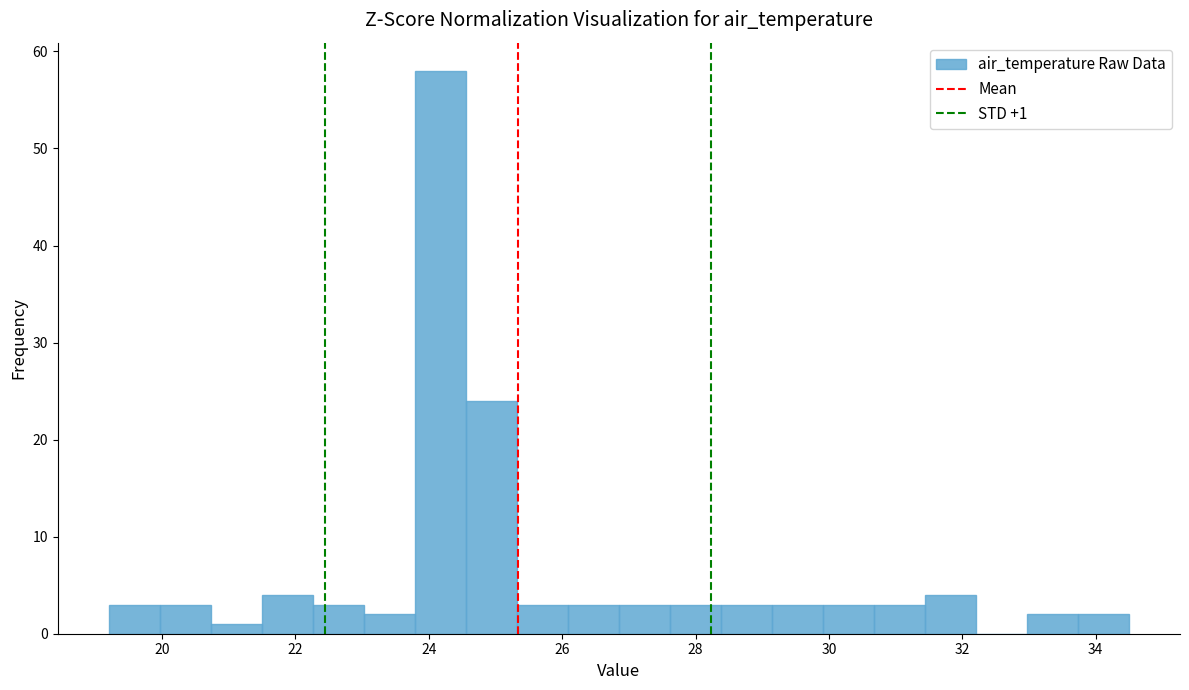

Around what value on the x-axis is the tallest bar? Give the approximate position of its centre, as read against the axis.

24.2